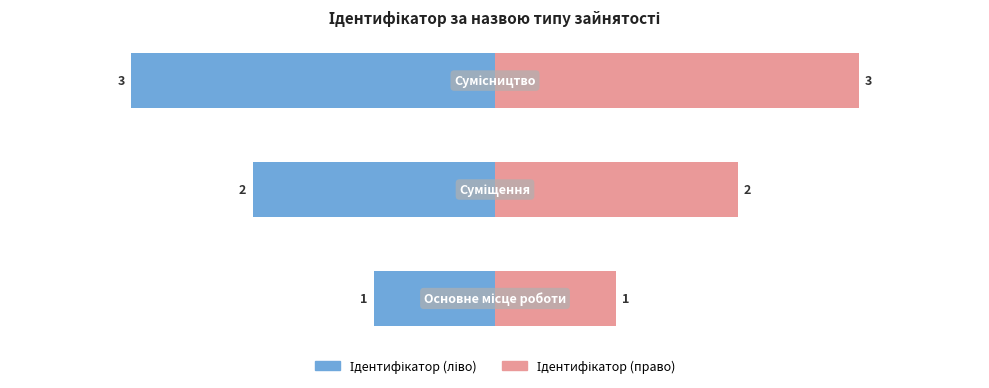

What is the value of the Ідентифікатор (ліво) bar at the 3rd from the left?

-3